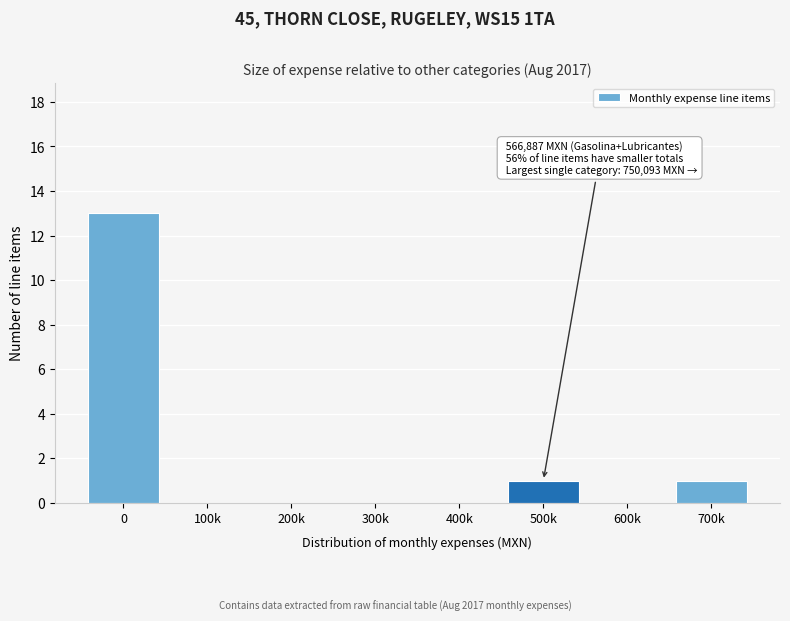

Reading left to right, what are all the values shown in this chart?

0=13	100k=0	200k=0	300k=0	400k=0	500k=1	600k=0	700k=1